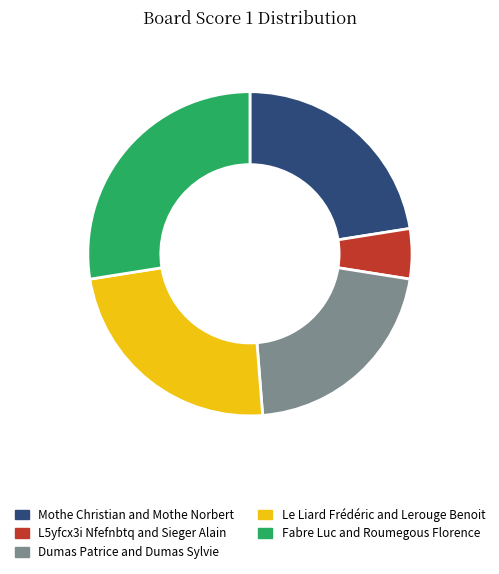

Which has a higher value, Mothe Christian and Mothe Norbert or Le Liard Frédéric and Lerouge Benoit?

Le Liard Frédéric and Lerouge Benoit